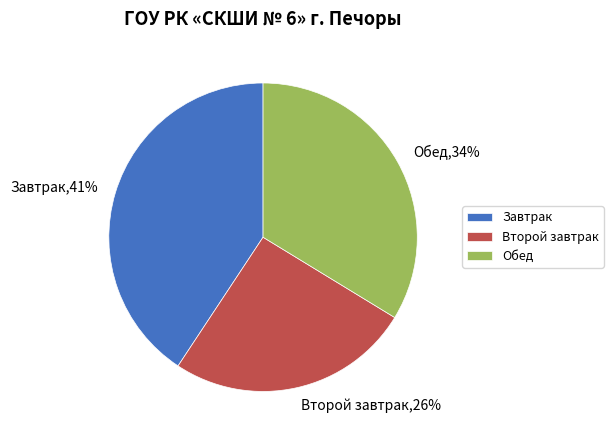

What is the smallest slice in the pie chart?

Второй завтрак